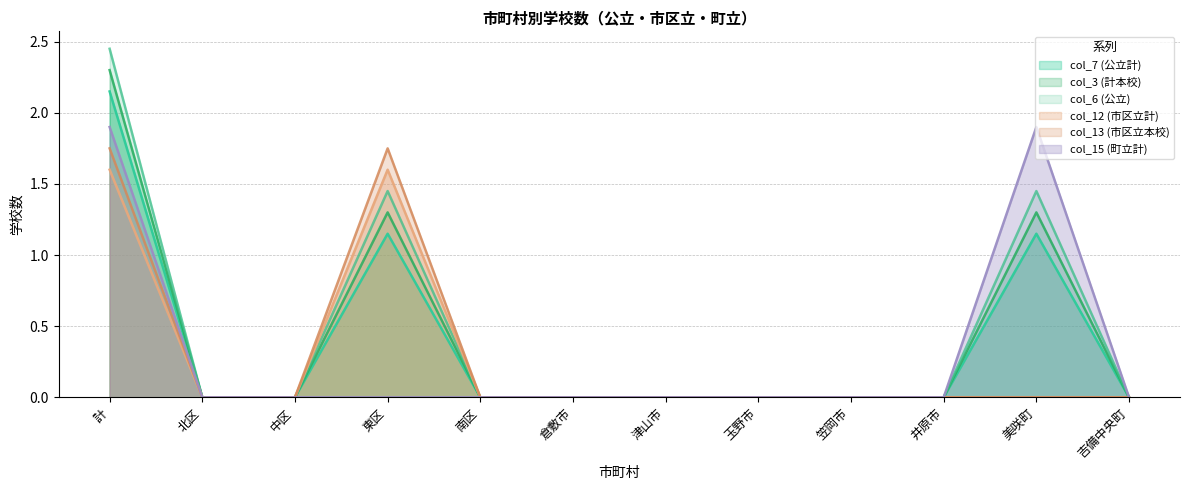

Rank the categories by col_12 (市区立計) value from highest to lowest.

計, 東区, 北区, 中区, 南区, 倉敷市, 津山市, 玉野市, 笠岡市, 井原市, 美咲町, 吉備中央町